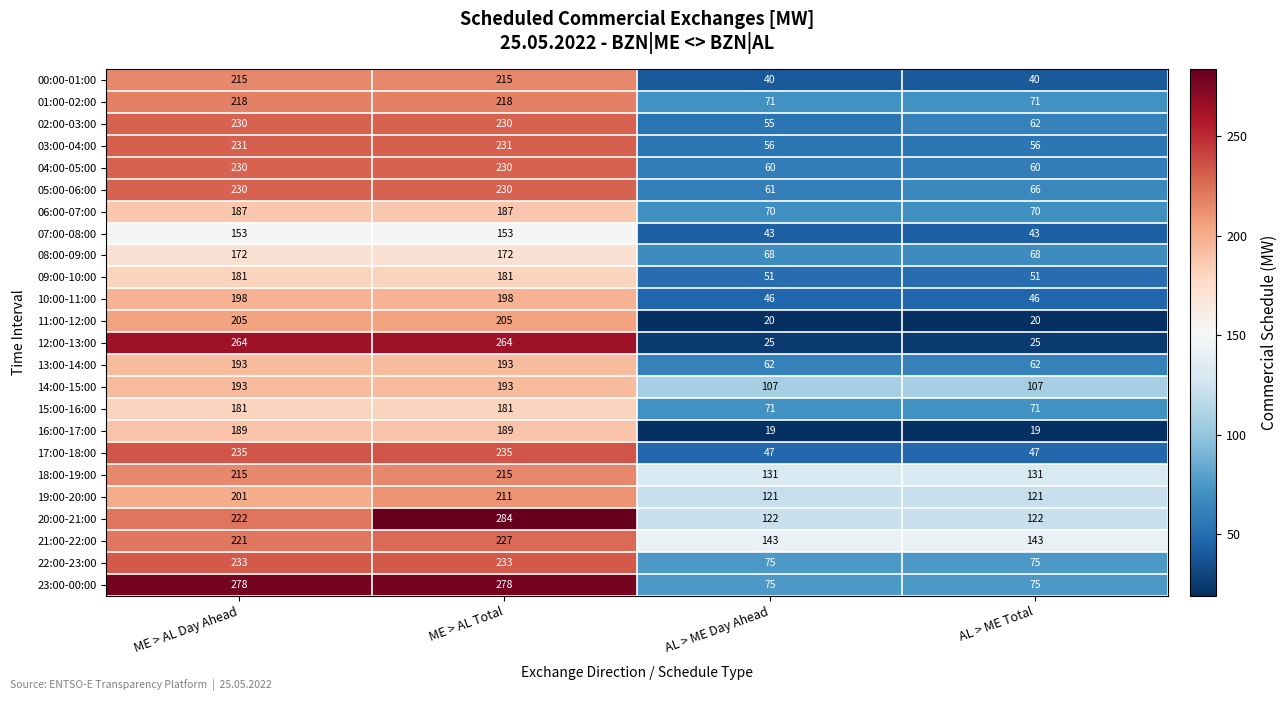

What is the lowest value of the 15:00-16:00 series?

71